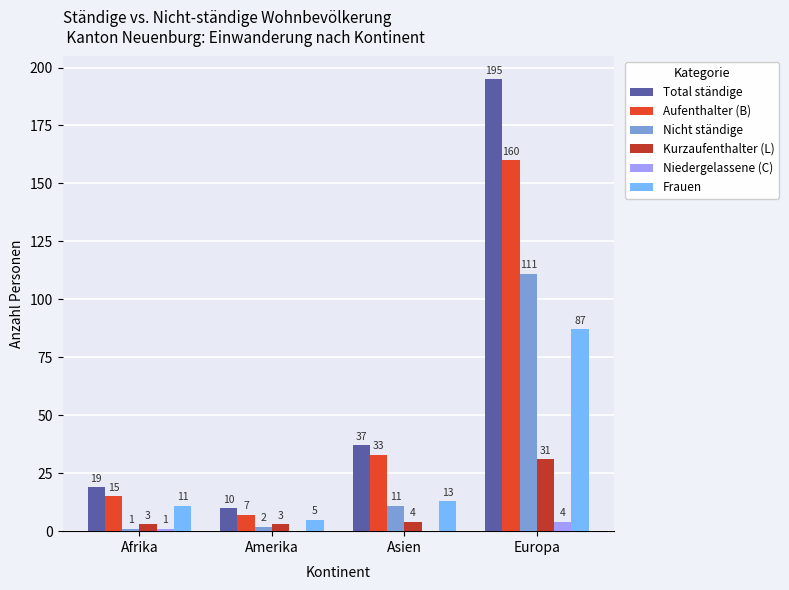

At which category does the chart reach its peak across all series?

Europa